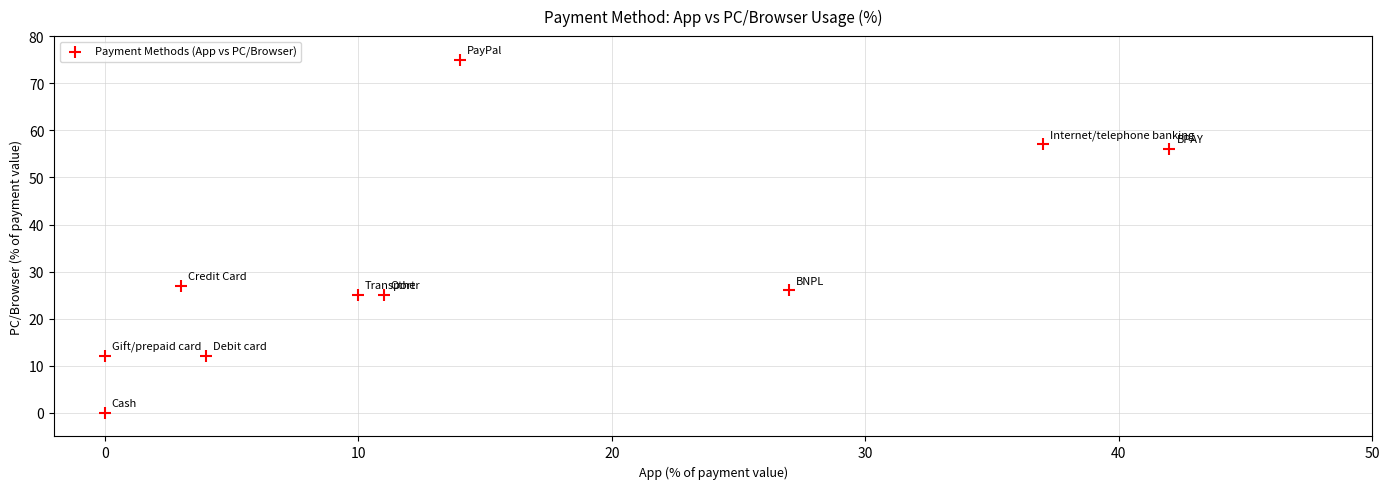

What is the range of Y values (max minus min)?

75